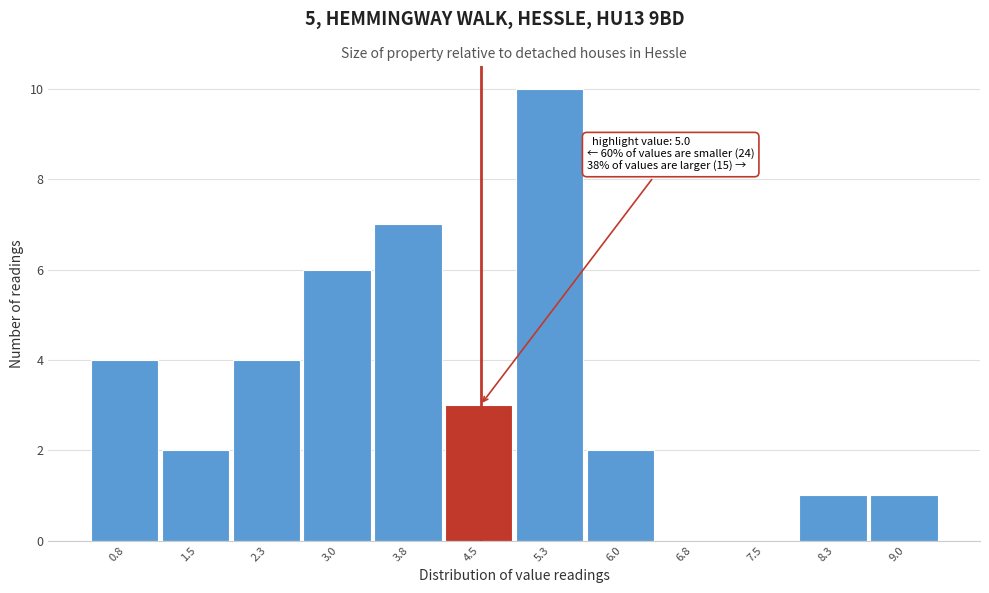

Reading right to left, list all the values displayed in this chart.

9.0=1	8.3=1	7.5=0	6.8=0	6.0=2	5.3=10	4.5=3	3.8=7	3.0=6	2.3=4	1.5=2	0.8=4